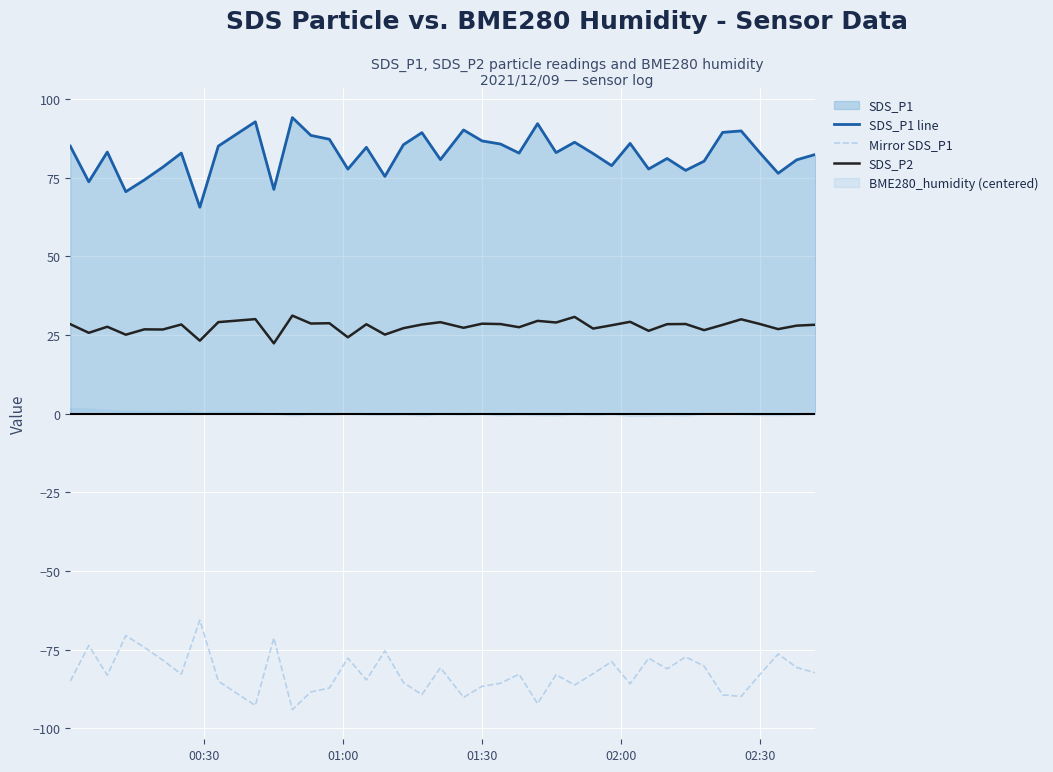

True or false: SDS_P1 line and Mirror SDS_P1 intersect in this chart.

False